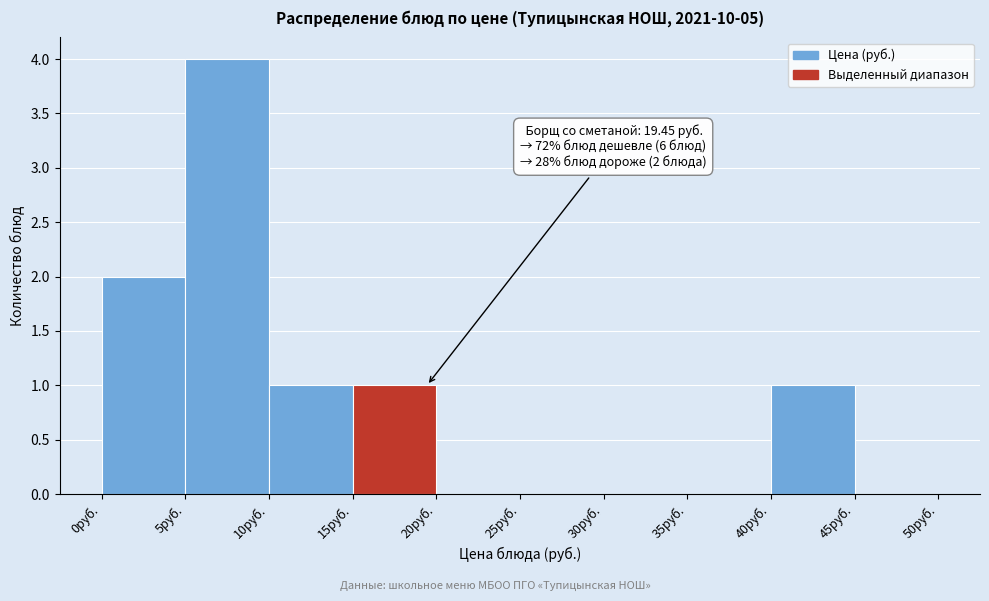

Over which range of the x-axis is the bar tallest?

5 to 10